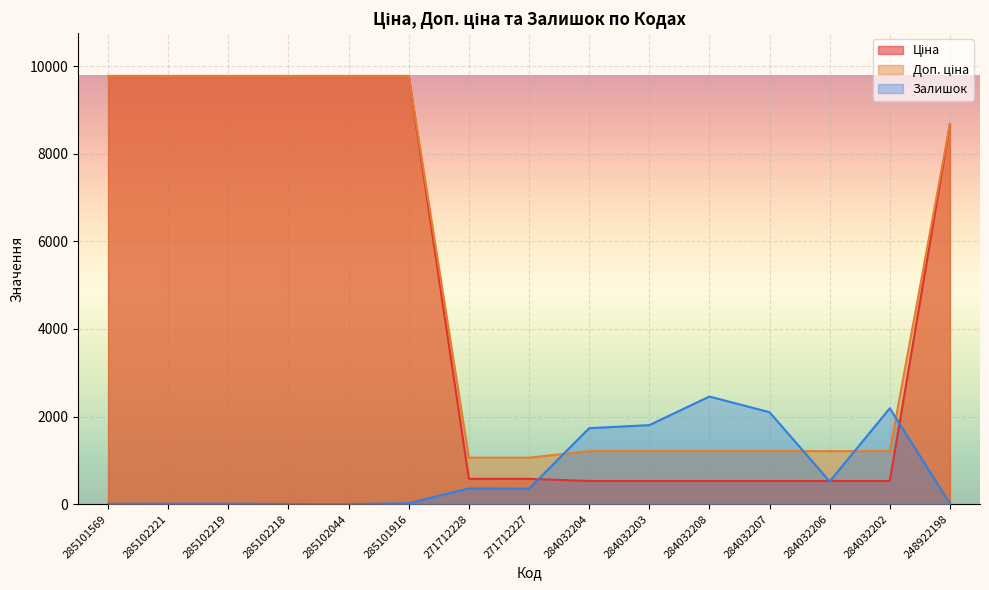

Is it true that Доп. ціна equals 1862.7 at 284032202?

False